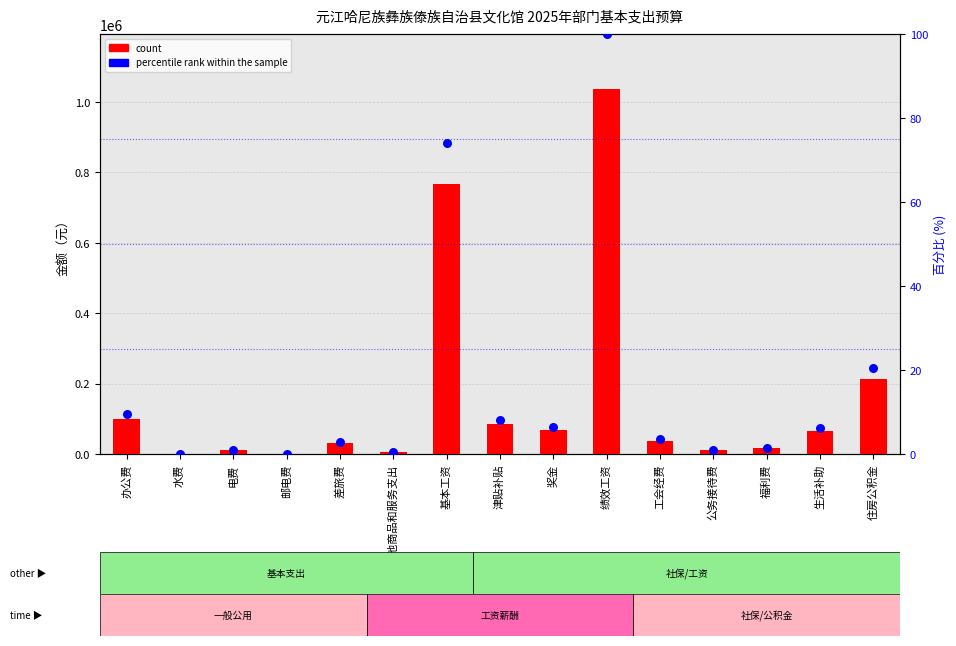

Which series has the largest total across all categories?

count